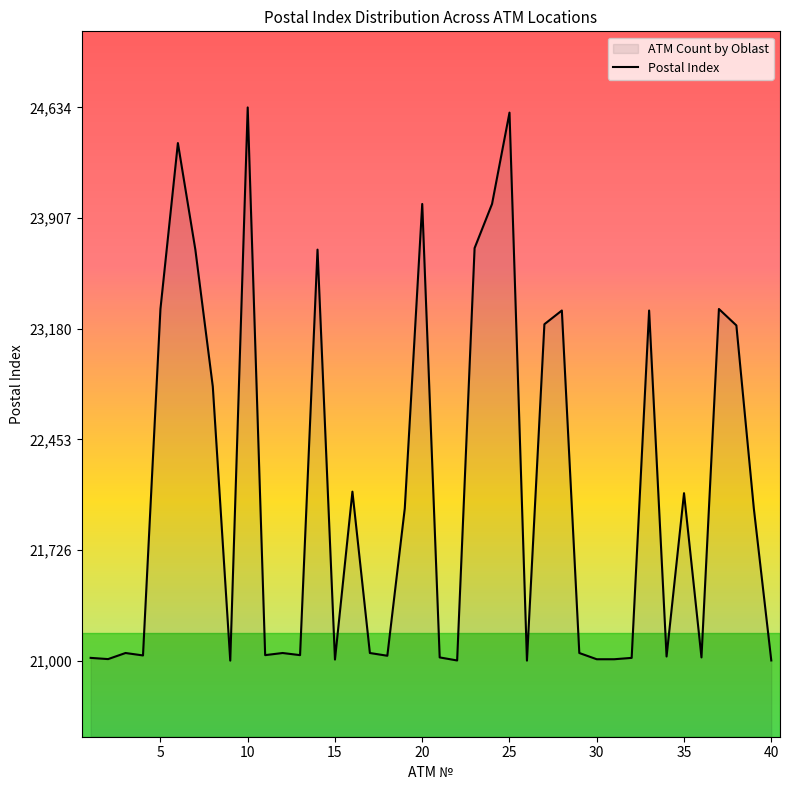

The value at 25 is 38883. True or false?

False